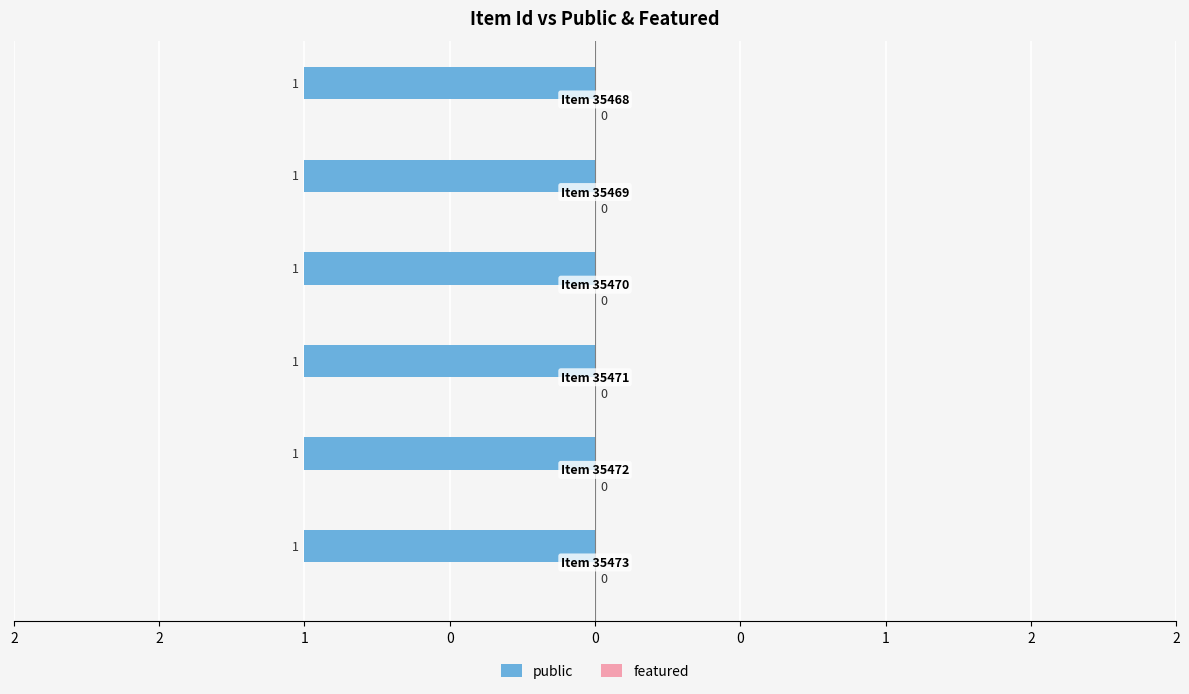

What is the total value across all series at 35470?

1